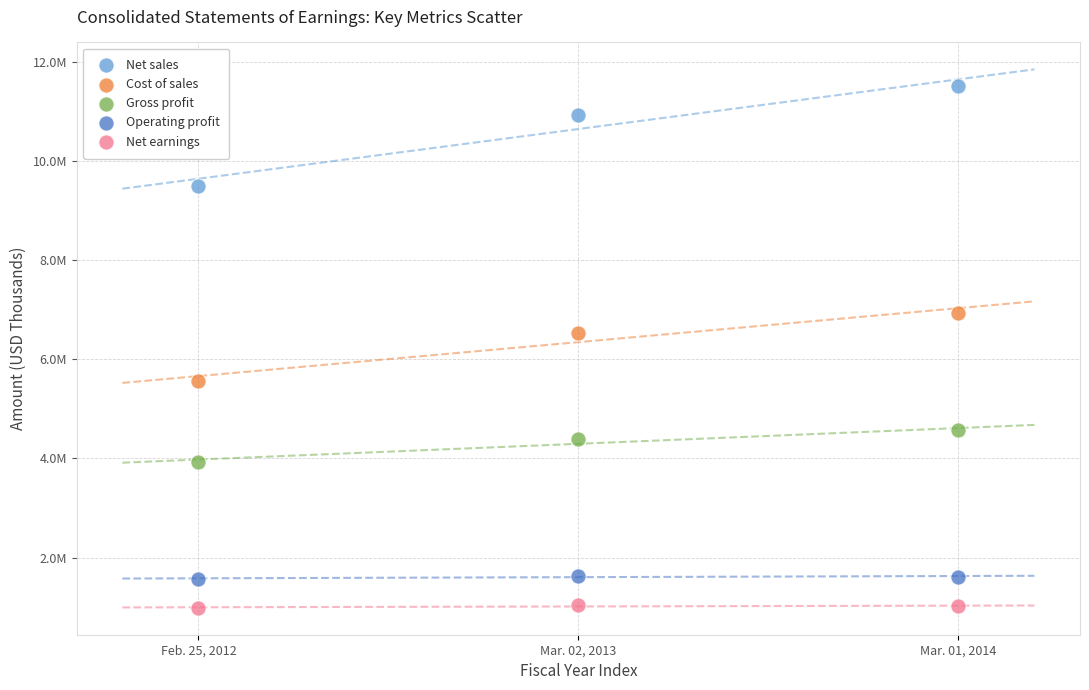

Which series reaches the minimum Y coordinate?

Net earnings